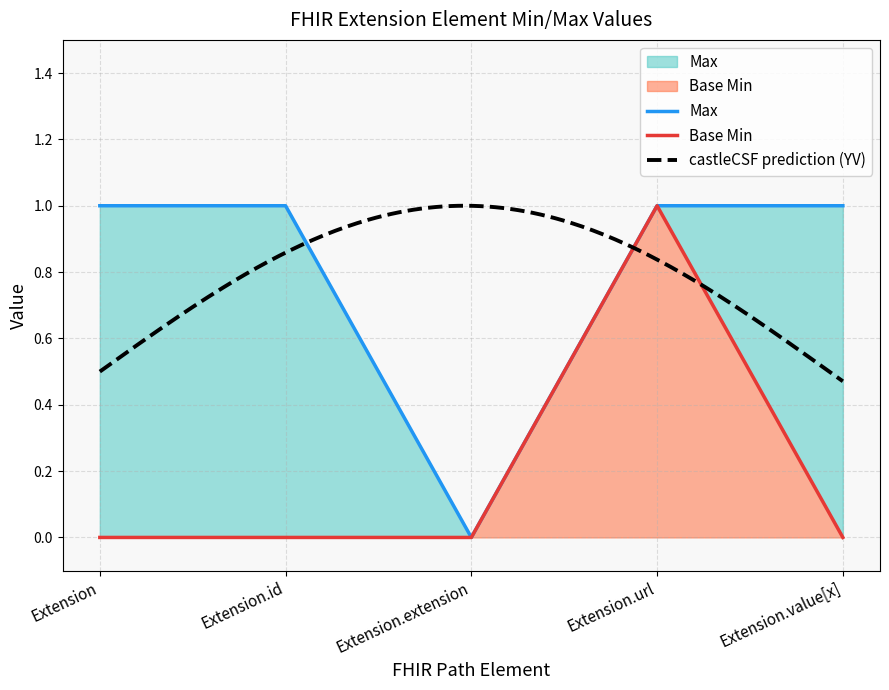

What is the label of the 5th point from the right?

Extension